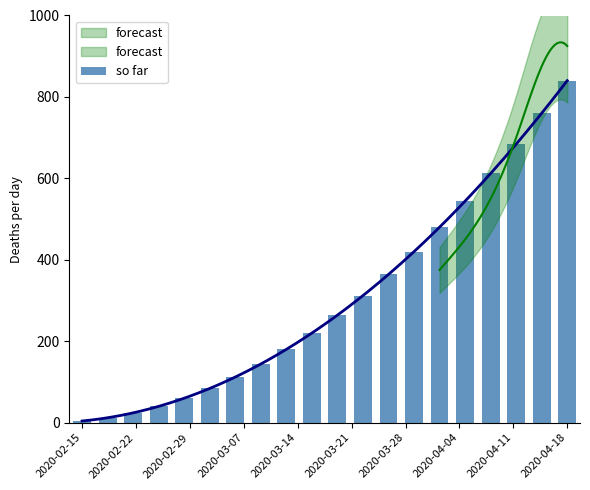

How many data points are above 264?

9